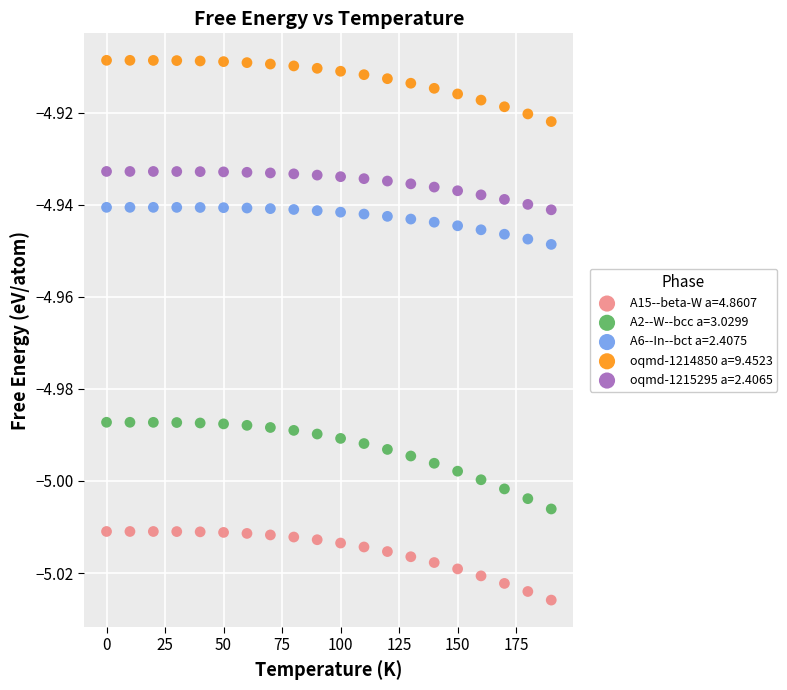

Across all data points, what is the range of X values (max minus min)?

190.0